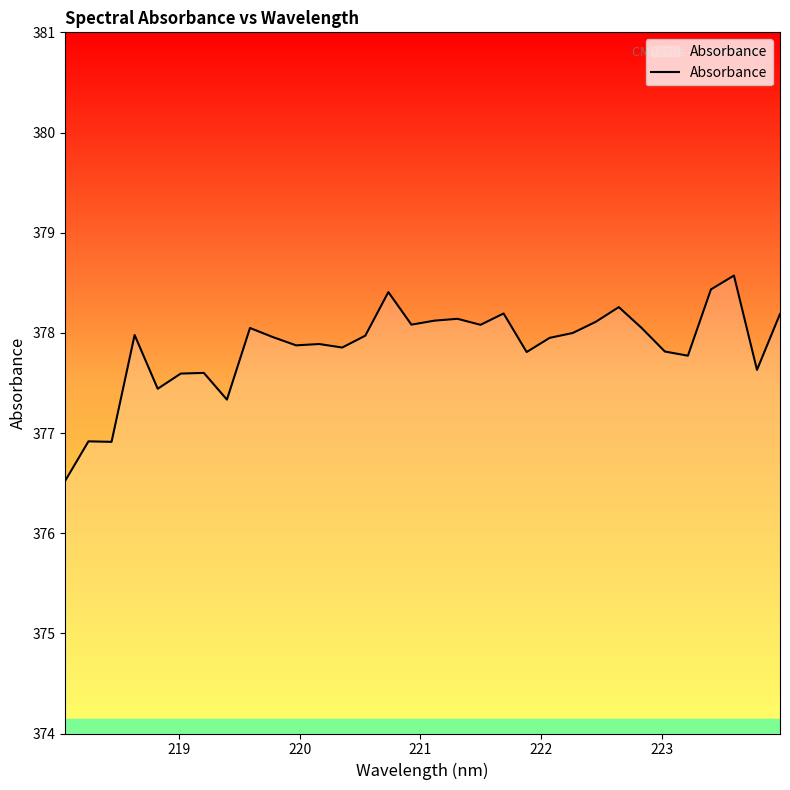

What is the difference between the maximum and minimum values?

2.0